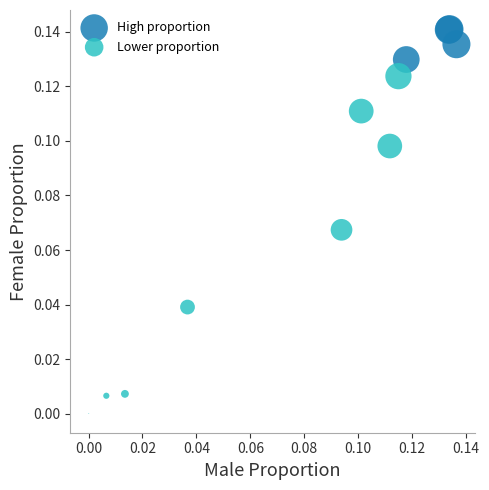

Which series has the largest Y range (max minus min)?

Lower proportion